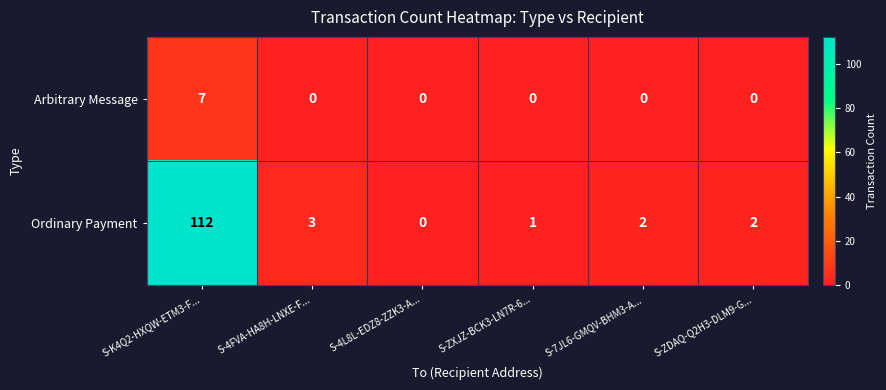

What value does the Ordinary Payment series have at S-4FVA-HA8H-LNXE-F...?

3